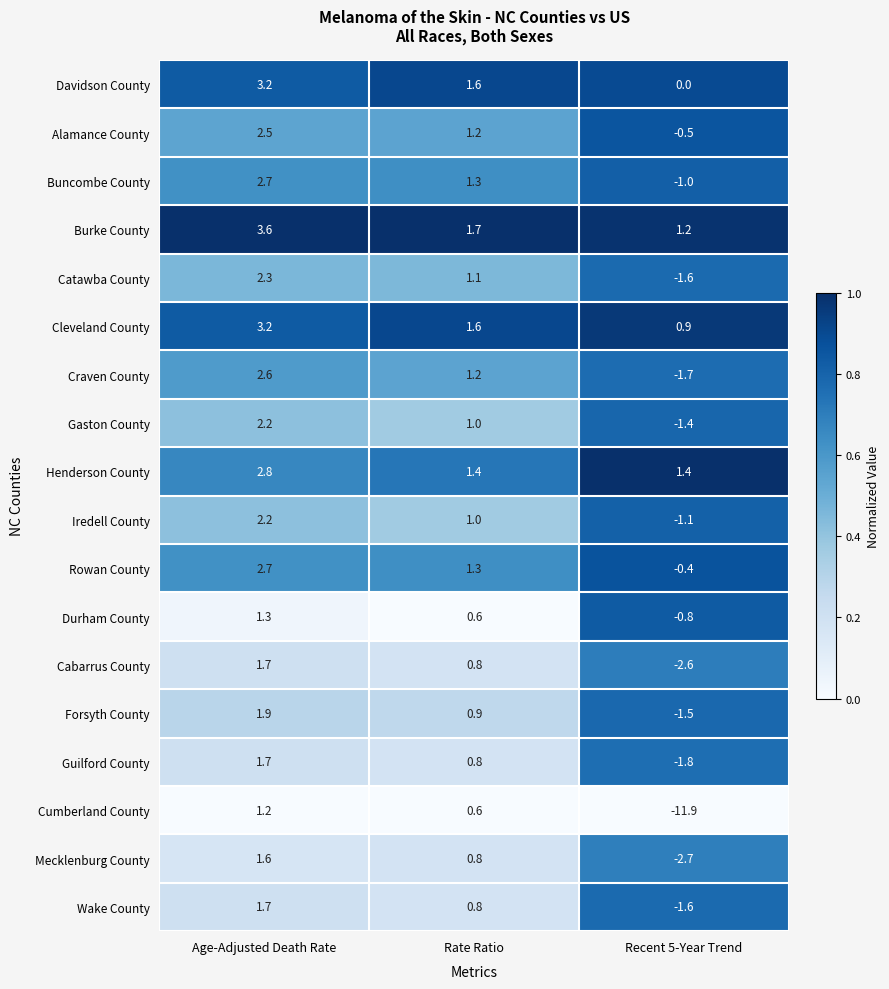

Which category has the highest value across all series?

Age-Adjusted Death Rate